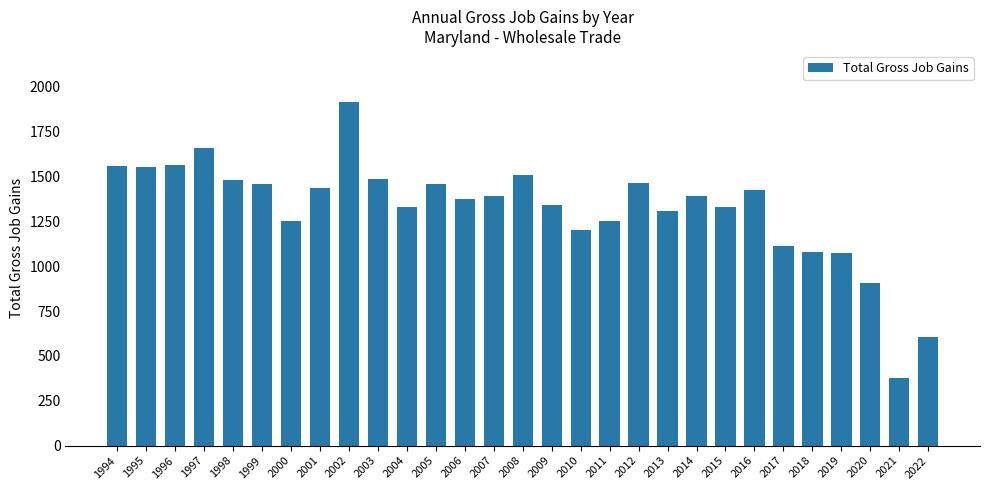

Between 2003 and 1997, which is larger?

1997